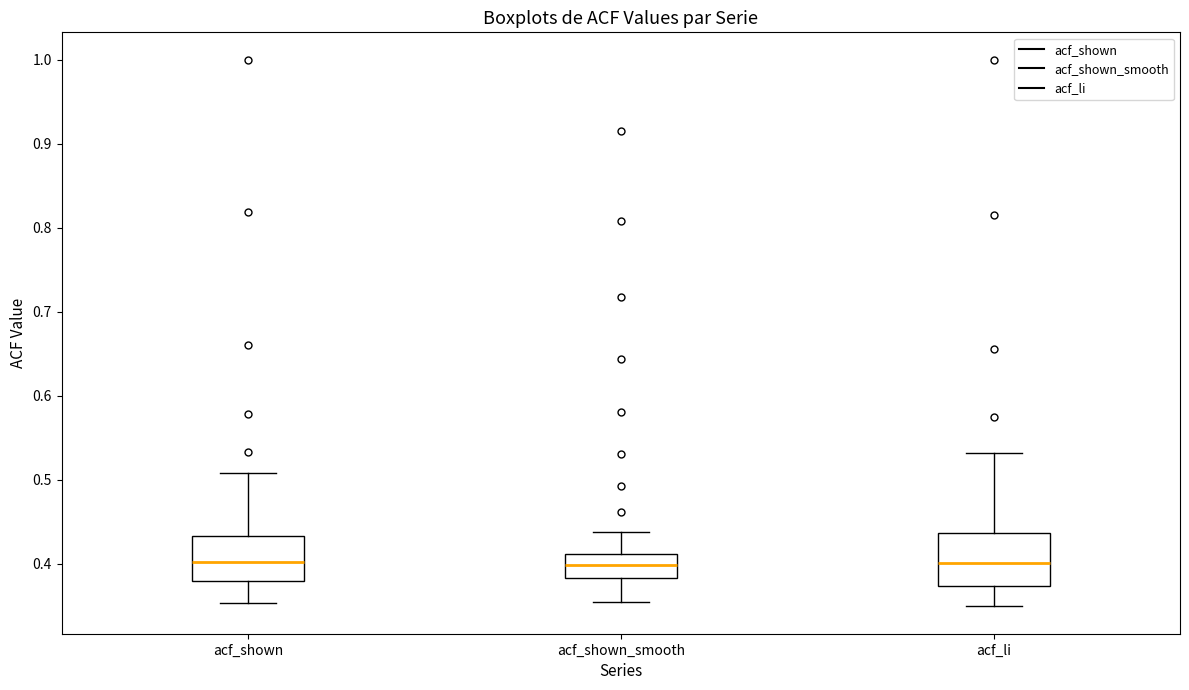

Comparing the boxes themselves (not the whiskers), which one is the tallest?

acf_li